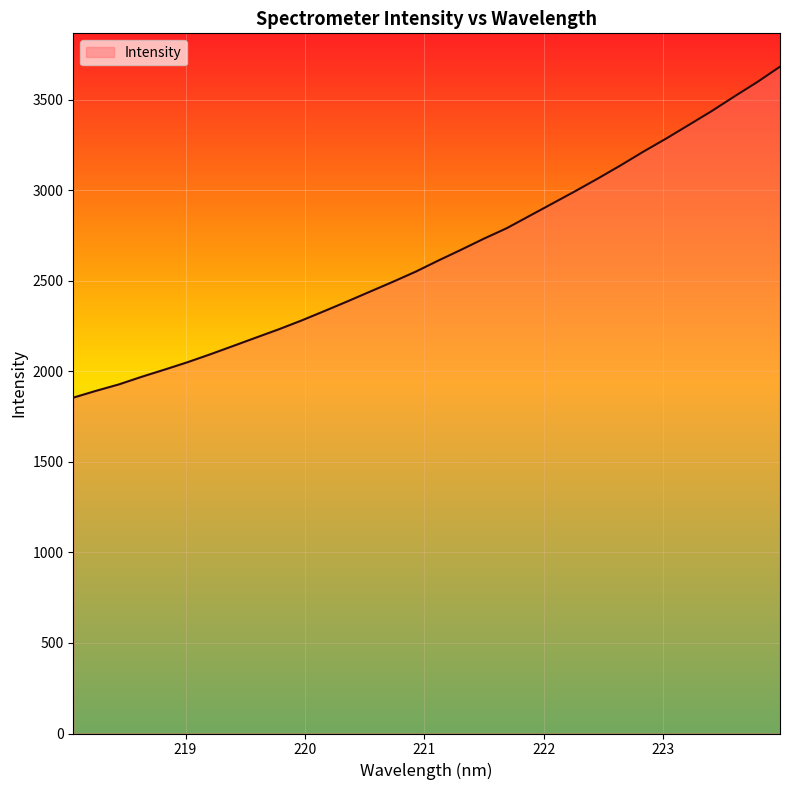

What is the minimum value shown in the chart?

1854.6